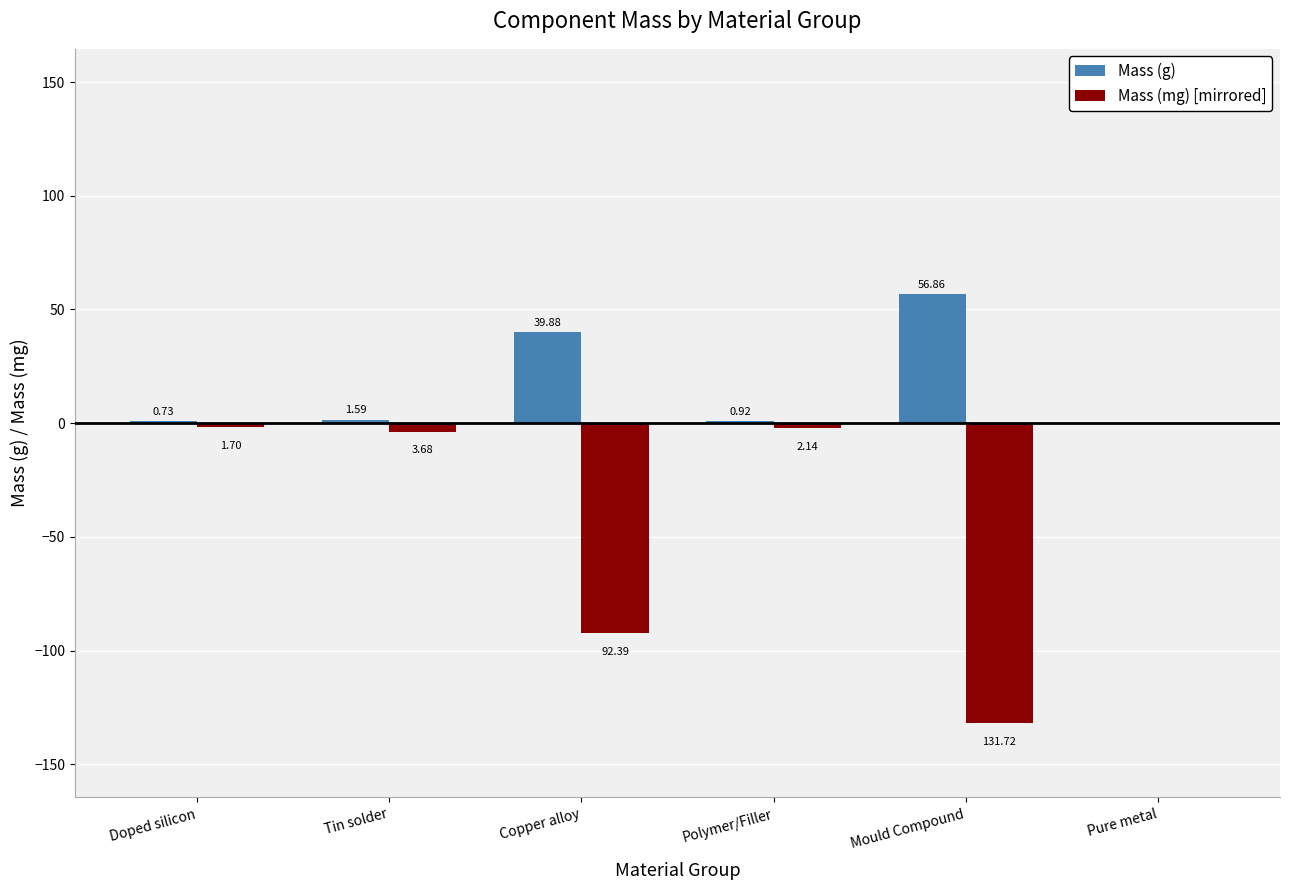

Does the chart contain stacked bars?

No